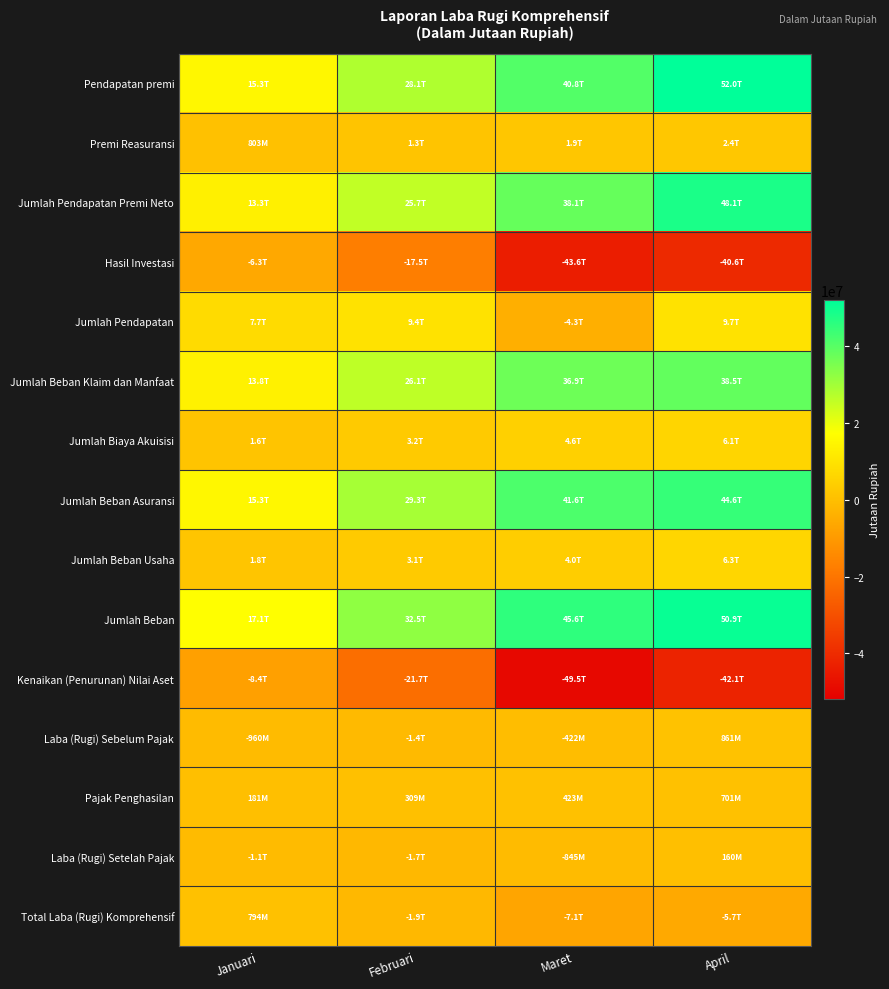

Which series changed the most between Maret and April?

Jumlah Pendapatan